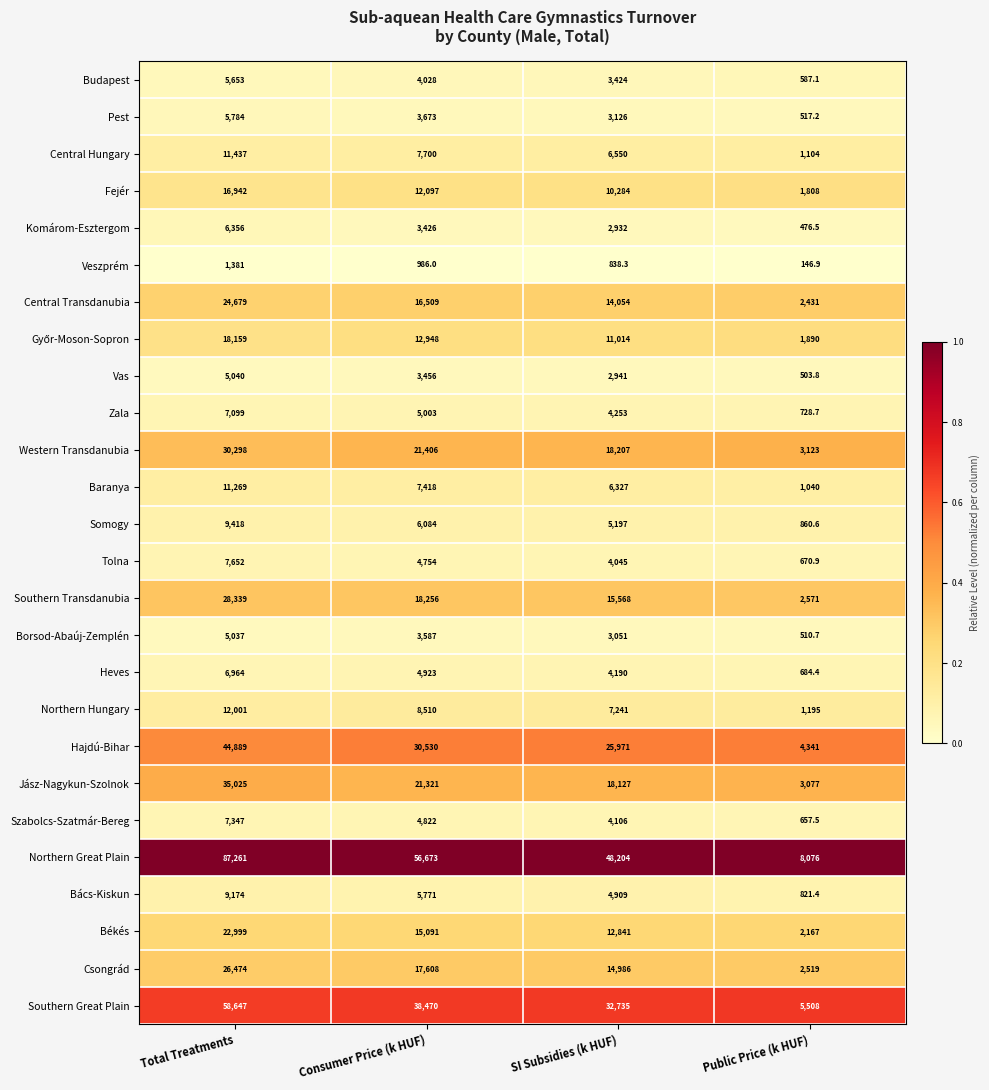

What is the spread (max minus min) of values at SI Subsidies (k HUF)?

47365.7